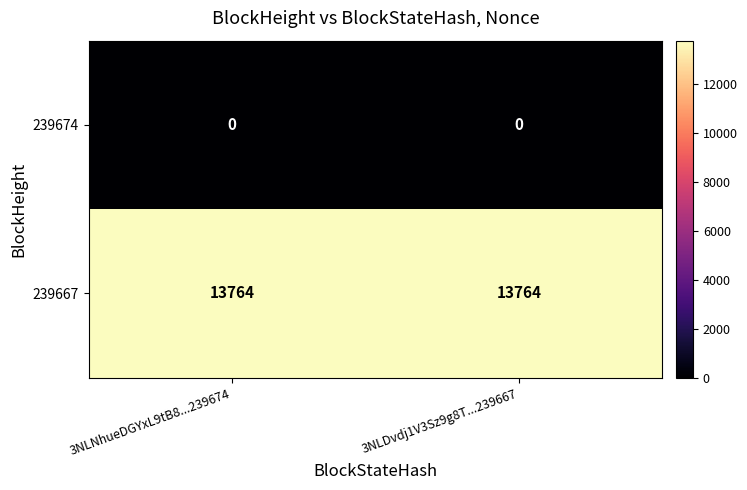

Reading right to left, transcribe all the data shown in this chart.

239674: 3NLDvdj1V3Sz9g8T...239667=0	3NLNhueDGYxL9tB8...239674=0
239667: 3NLDvdj1V3Sz9g8T...239667=13764	3NLNhueDGYxL9tB8...239674=13764